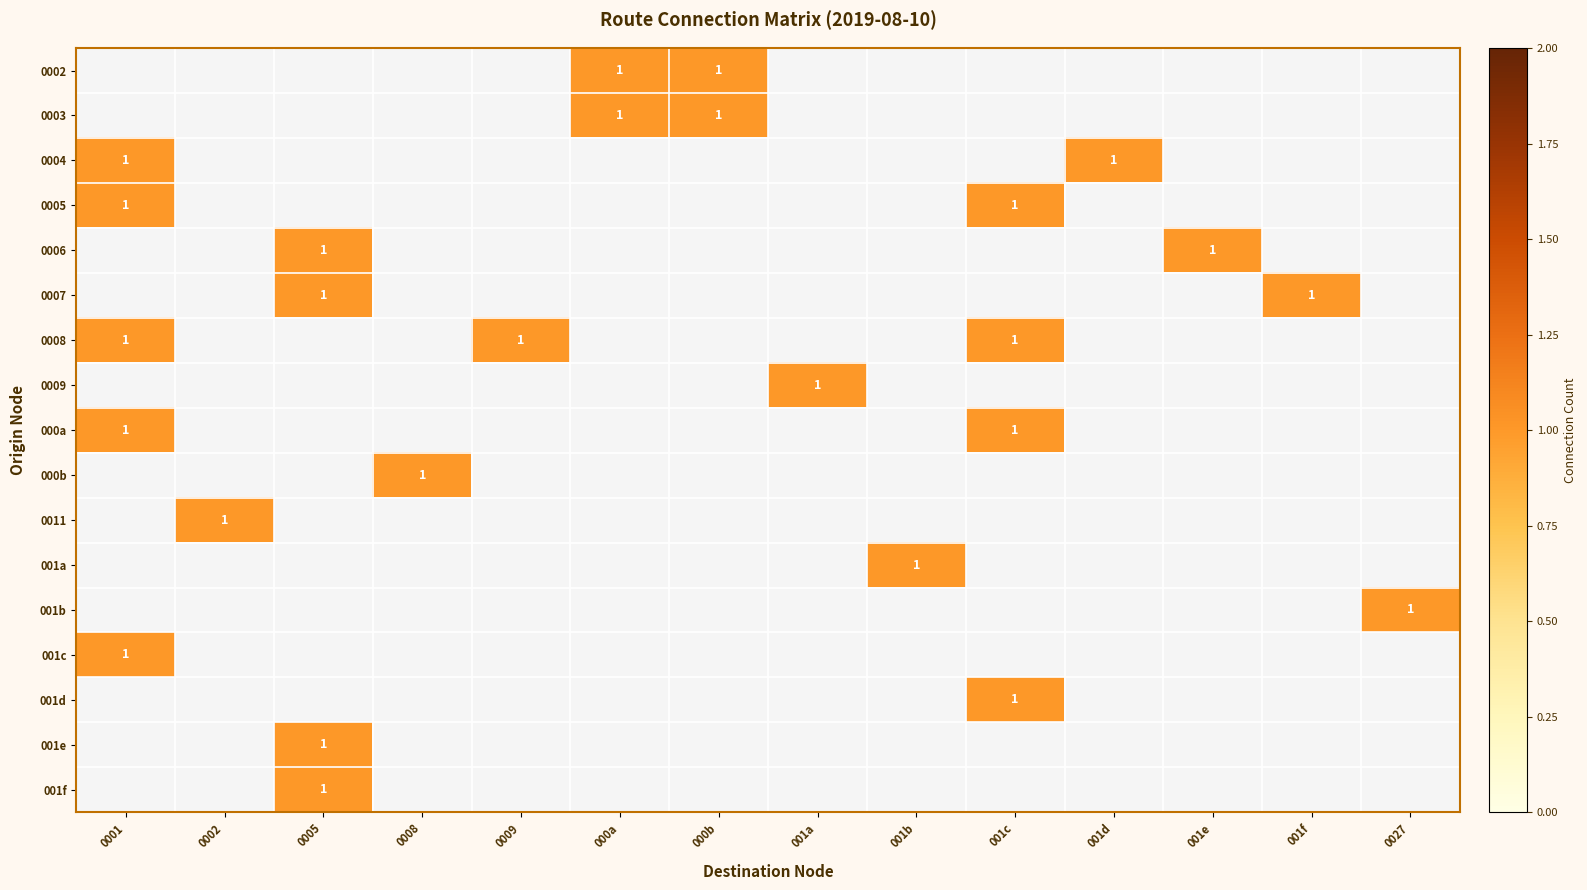

At 0008, list the series in order from smallest to largest.

0002, 0003, 0004, 0005, 0006, 0007, 0008, 0009, 000a, 000b, 0011, 001a, 001b, 001c, 001d, 001e, 001f